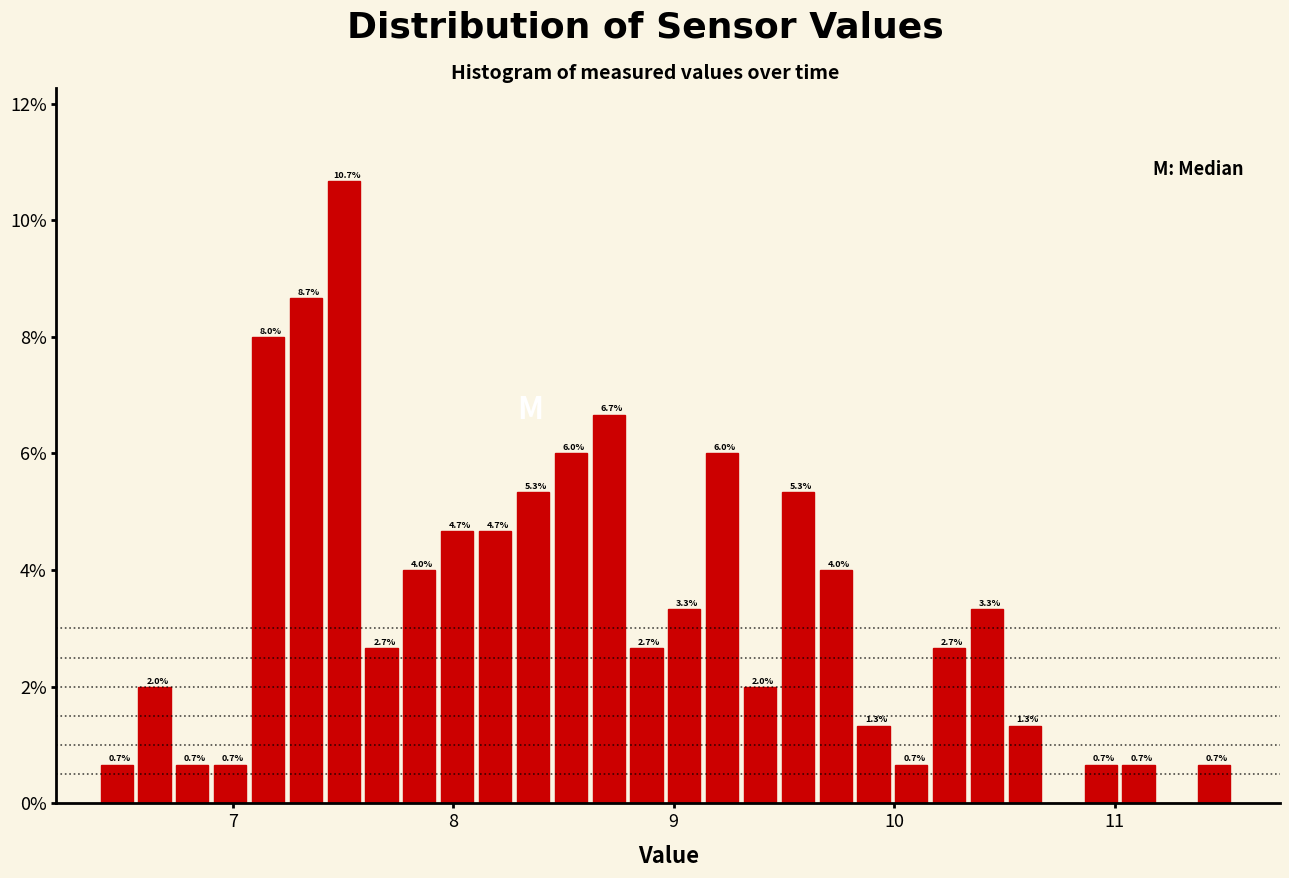

Read against the x-axis, roughly where is the centre of the tallest bar?

7.5